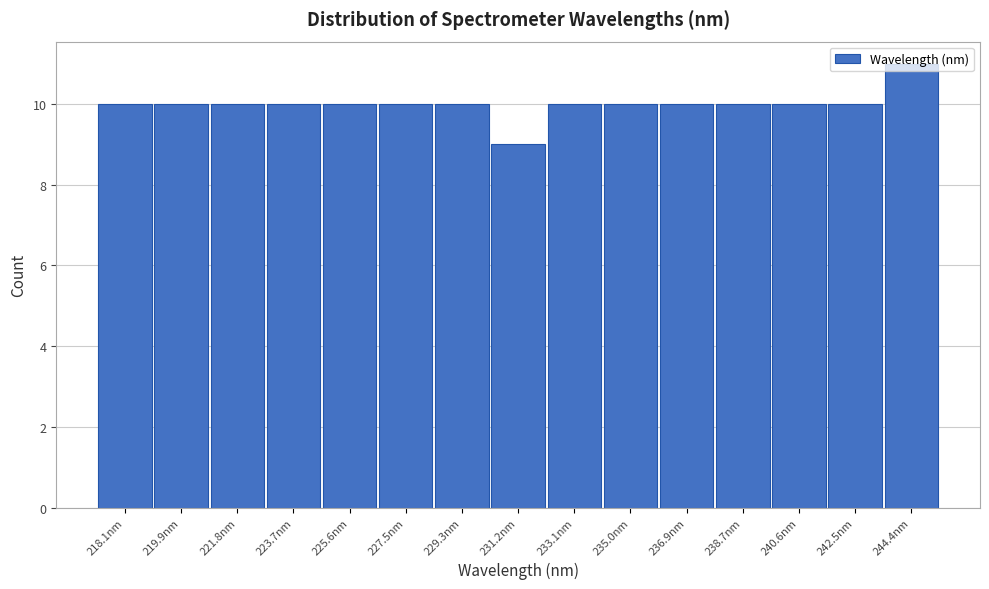

What position from the right is 231.2nm?

8